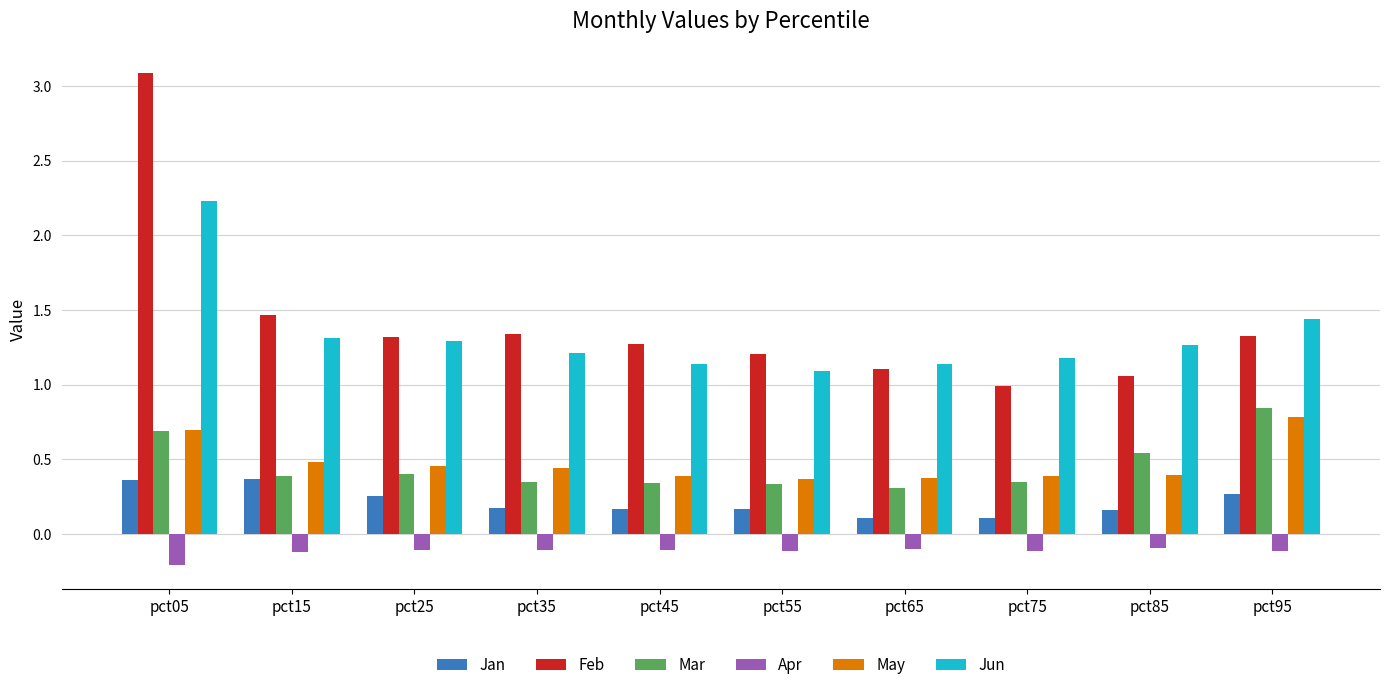

At which category is the sum across all series the highest?

pct05